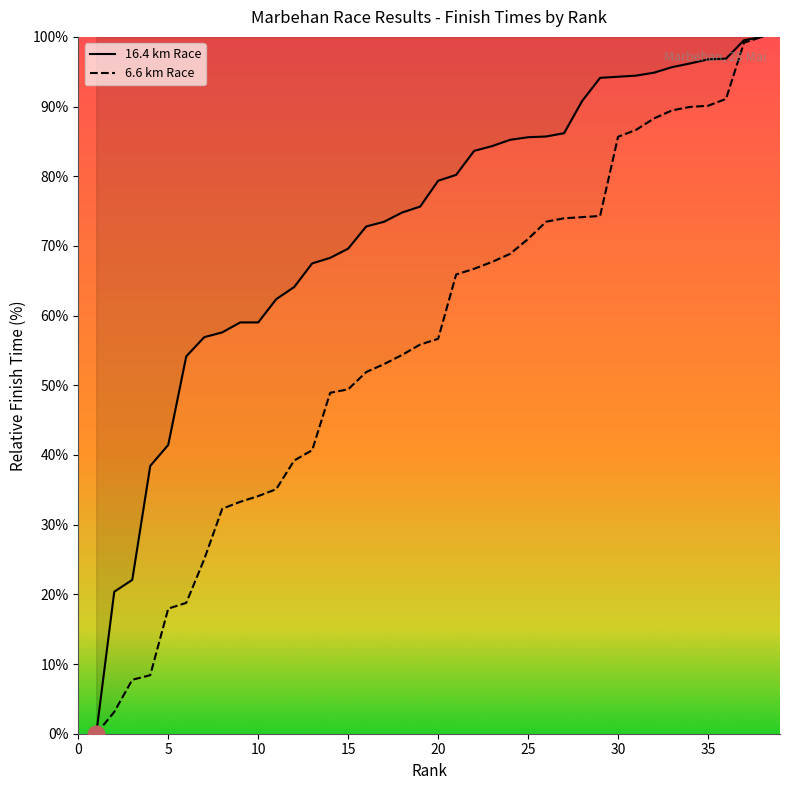

Which series has the widest spread of values?

16.4 km Race